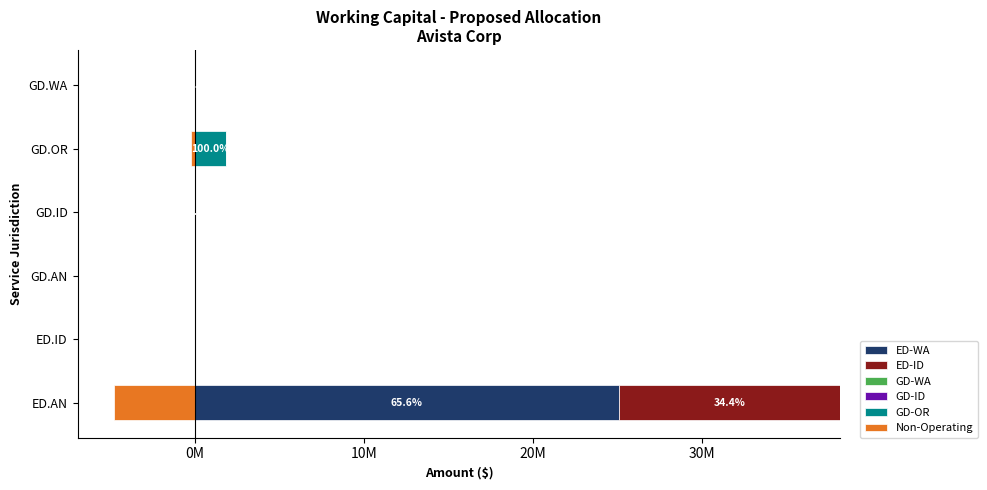

Is the value of ED-ID at GD.ID greater than the value of GD-ID at GD.ID?

No